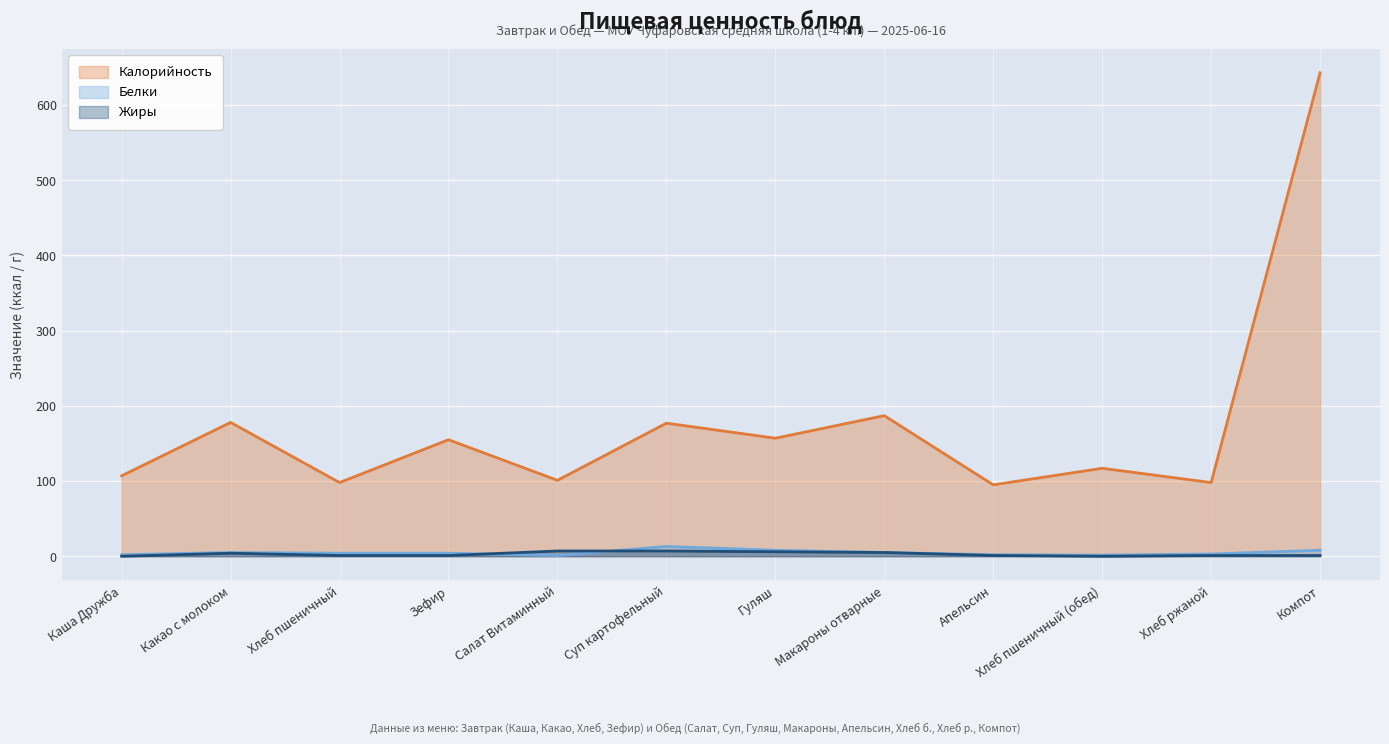

What are all the series names shown in the legend?

Калорийность, Белки, Жиры